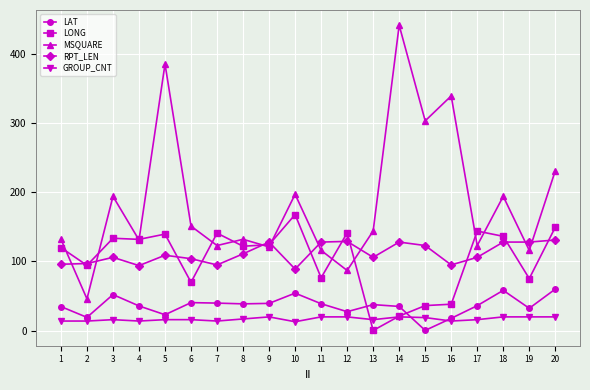

Read the MSQUARE value at 1.

132.0